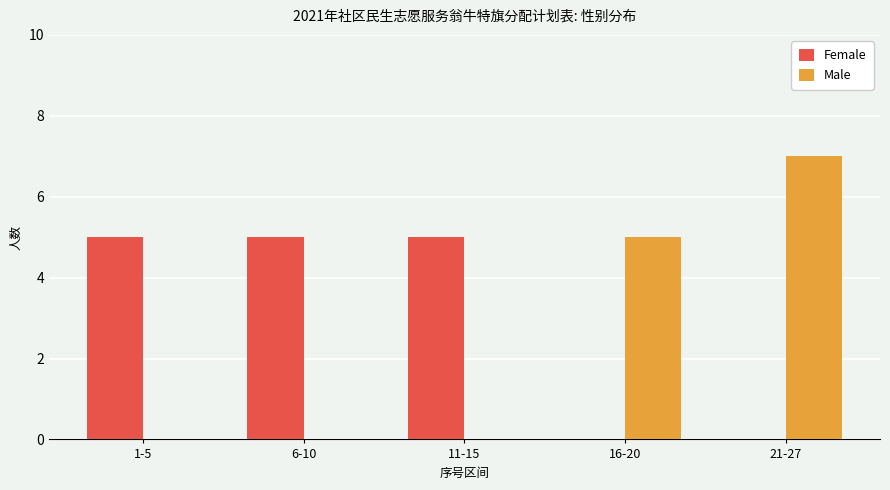

Reading left to right, transcribe all the data shown in this chart.

Female: 1-5=5	6-10=5	11-15=5	16-20=0	21-27=0
Male: 1-5=0	6-10=0	11-15=0	16-20=5	21-27=7